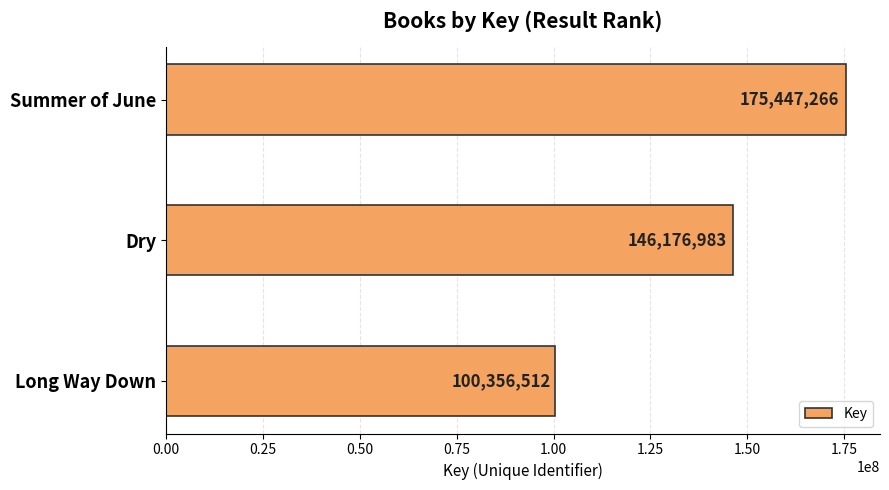

How many bars are there in total?

3